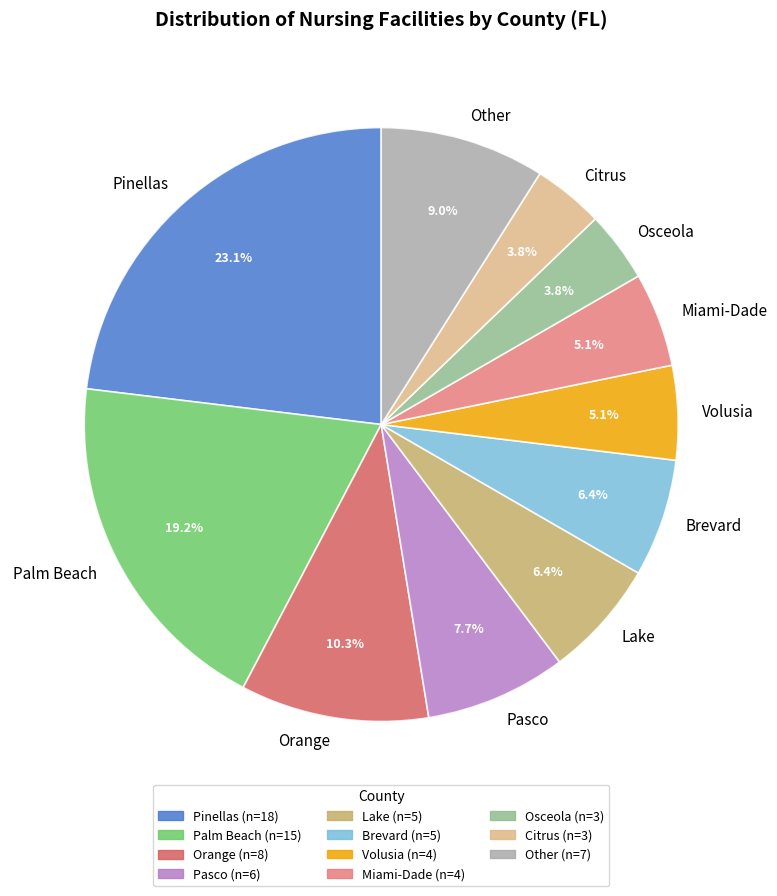

What percentage do Pinellas and Brevard together represent?

29.5%